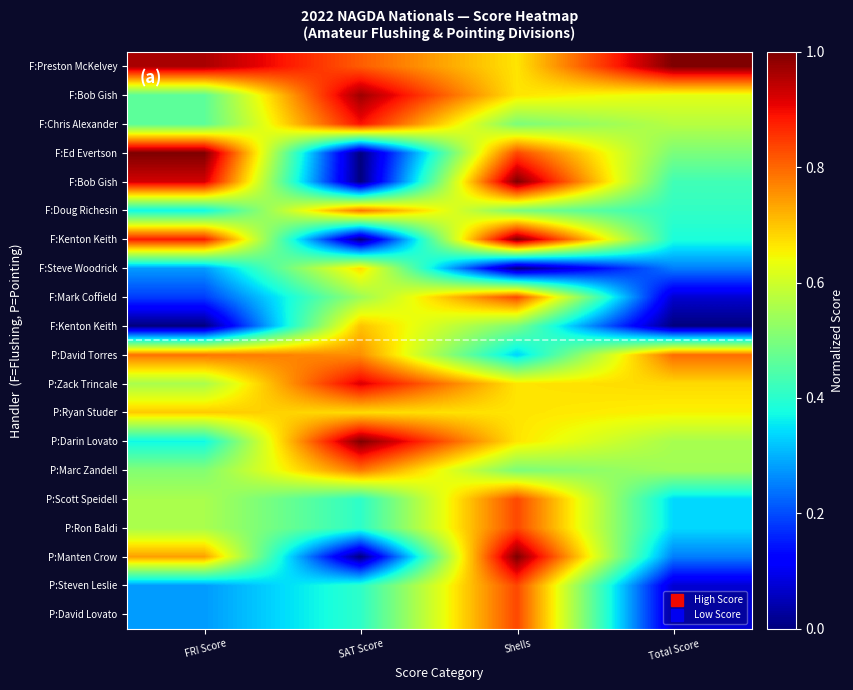

What is the difference between the highest and lowest values at FRI Score?

1.0